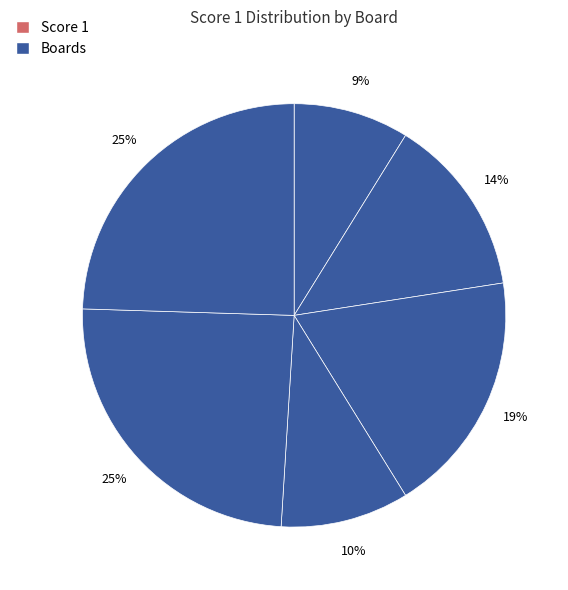

How many slices are in this pie chart?

6